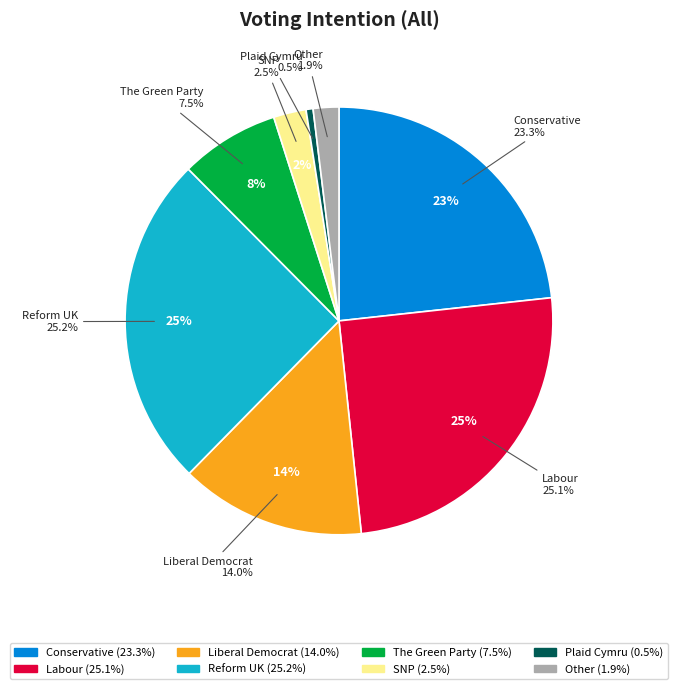

Which slice is the largest?

Reform UK